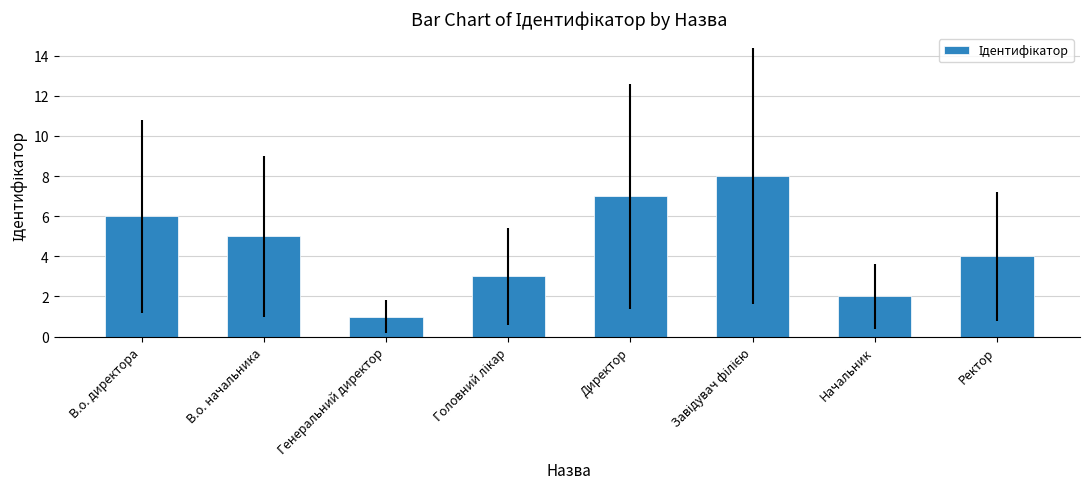

Are the bars horizontal?

No